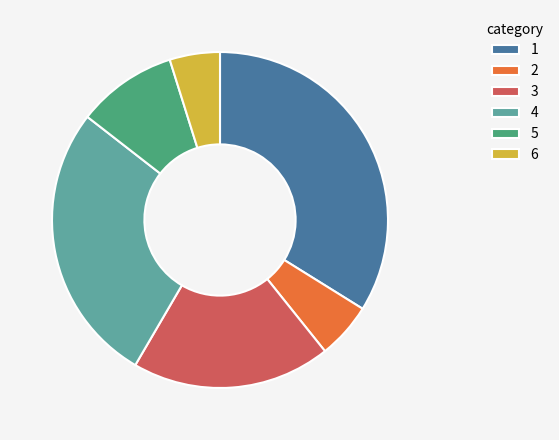

What is the smallest slice in the pie chart?

6